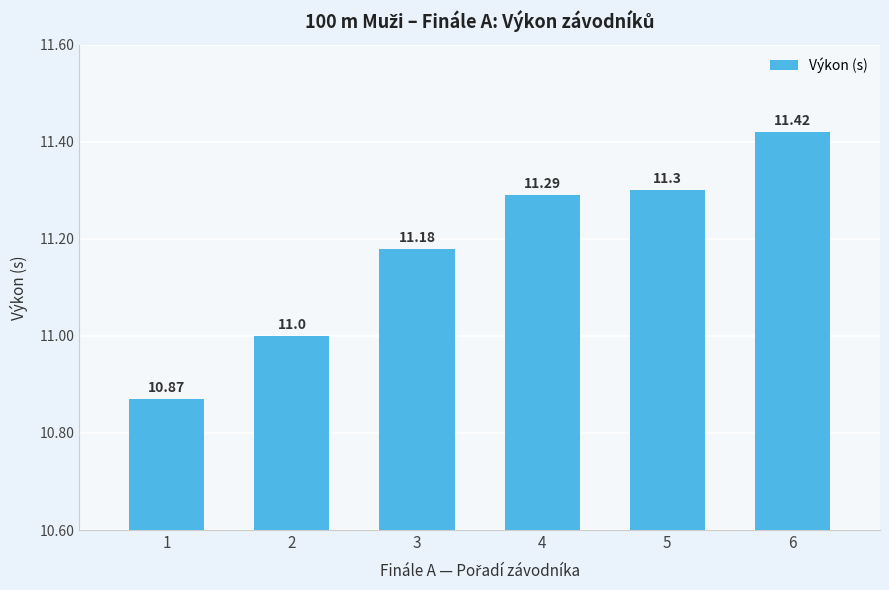

Which label corresponds to the largest value in the chart?

6